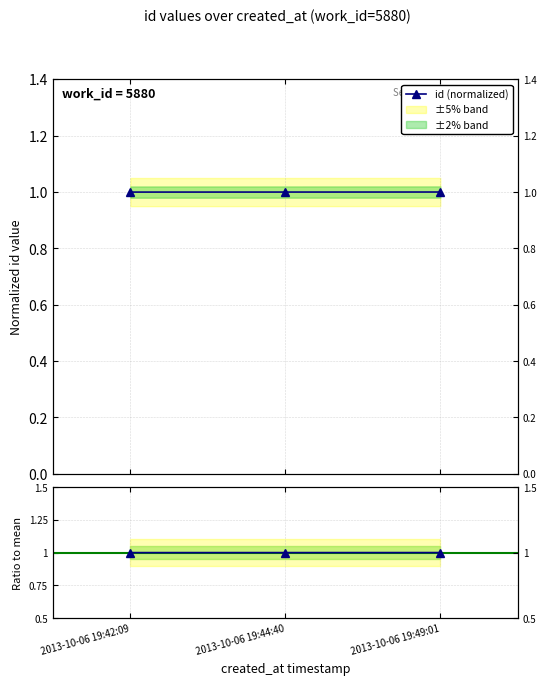

The id (normalized) series shows 0.6 at 2013-10-06 19:42:09. True or false?

False